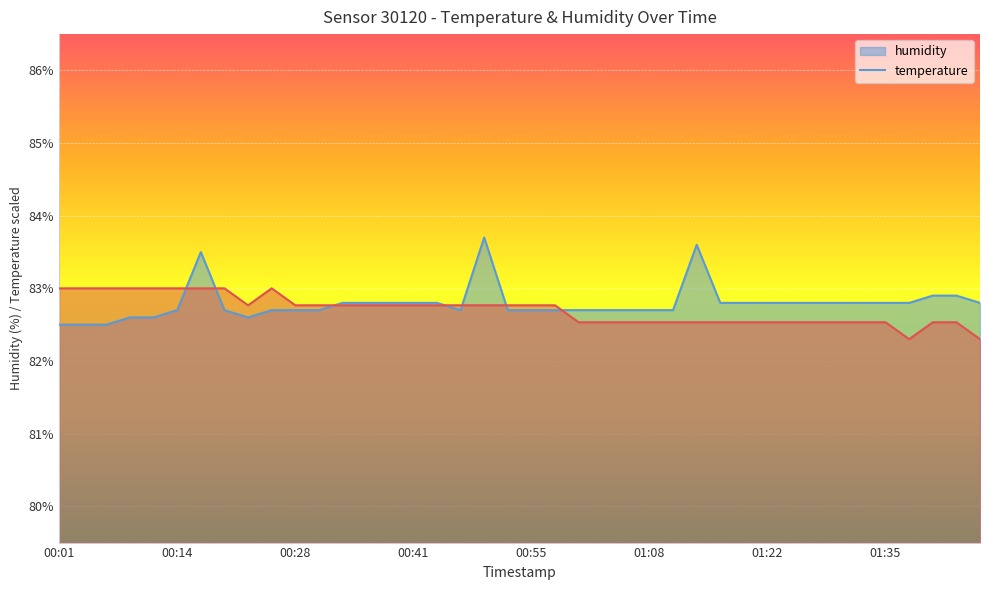

After their last crossing, which series has the higher values: temperature or humidity?

humidity